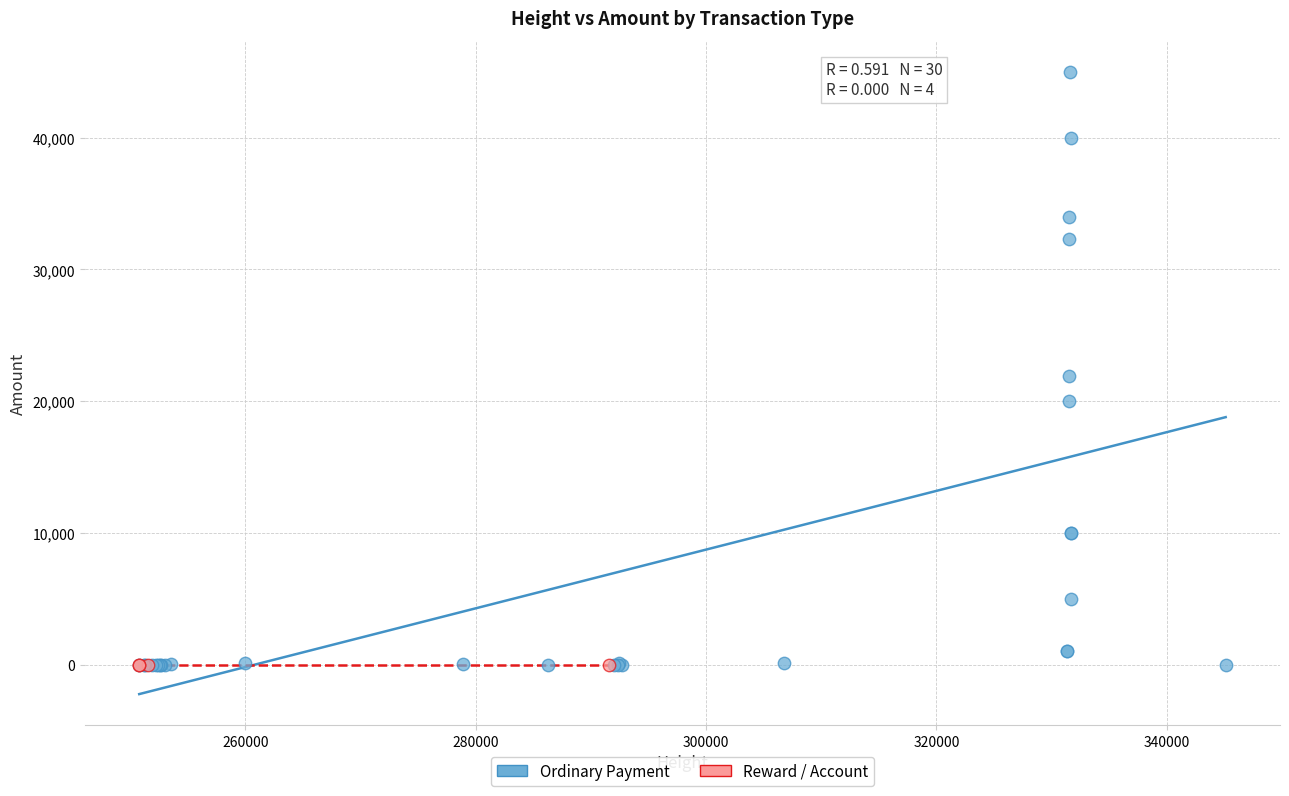

Which series reaches the maximum Y coordinate?

Ordinary Payment